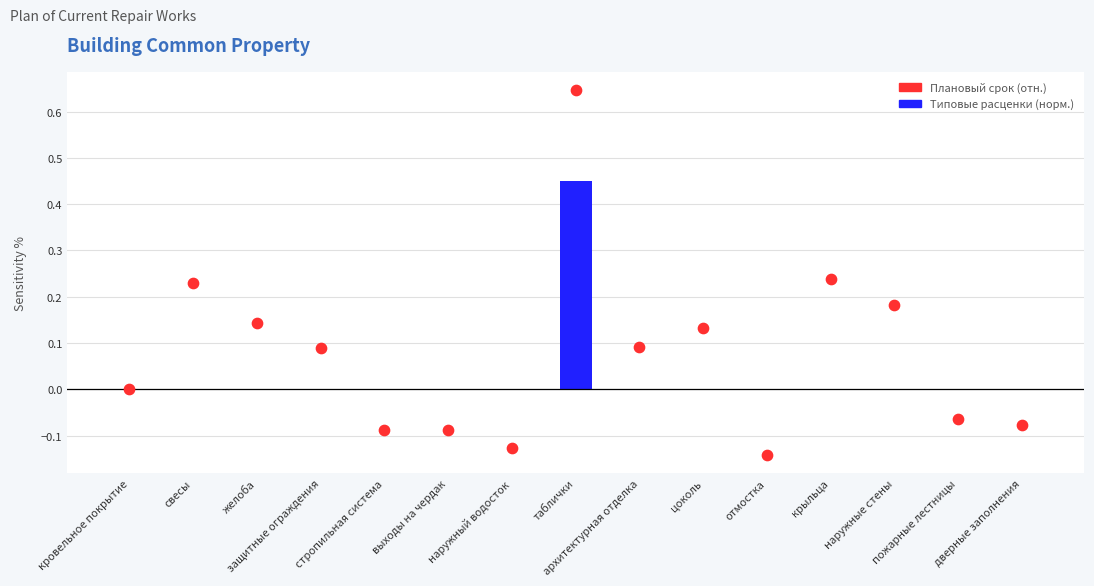

What is the total value across all series at цоколь?

0.1